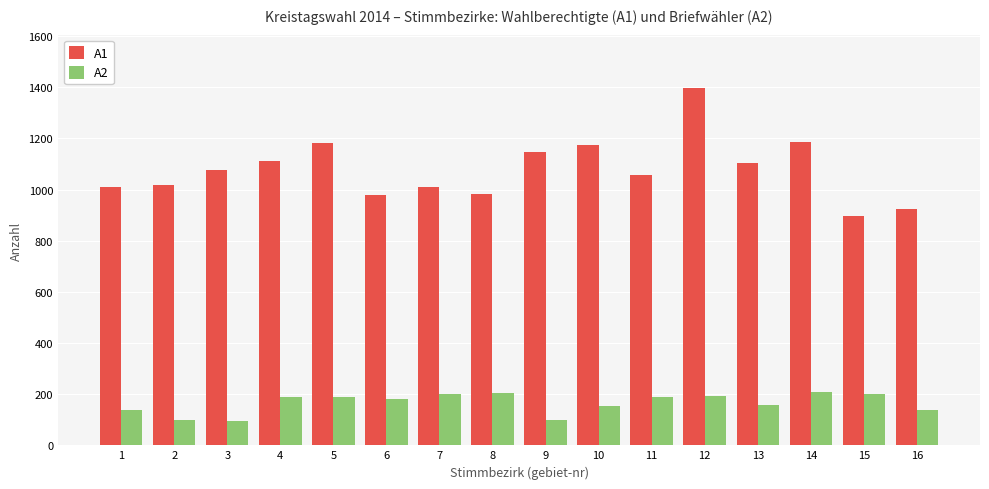

What is the spread (max minus min) of values at 2?

919